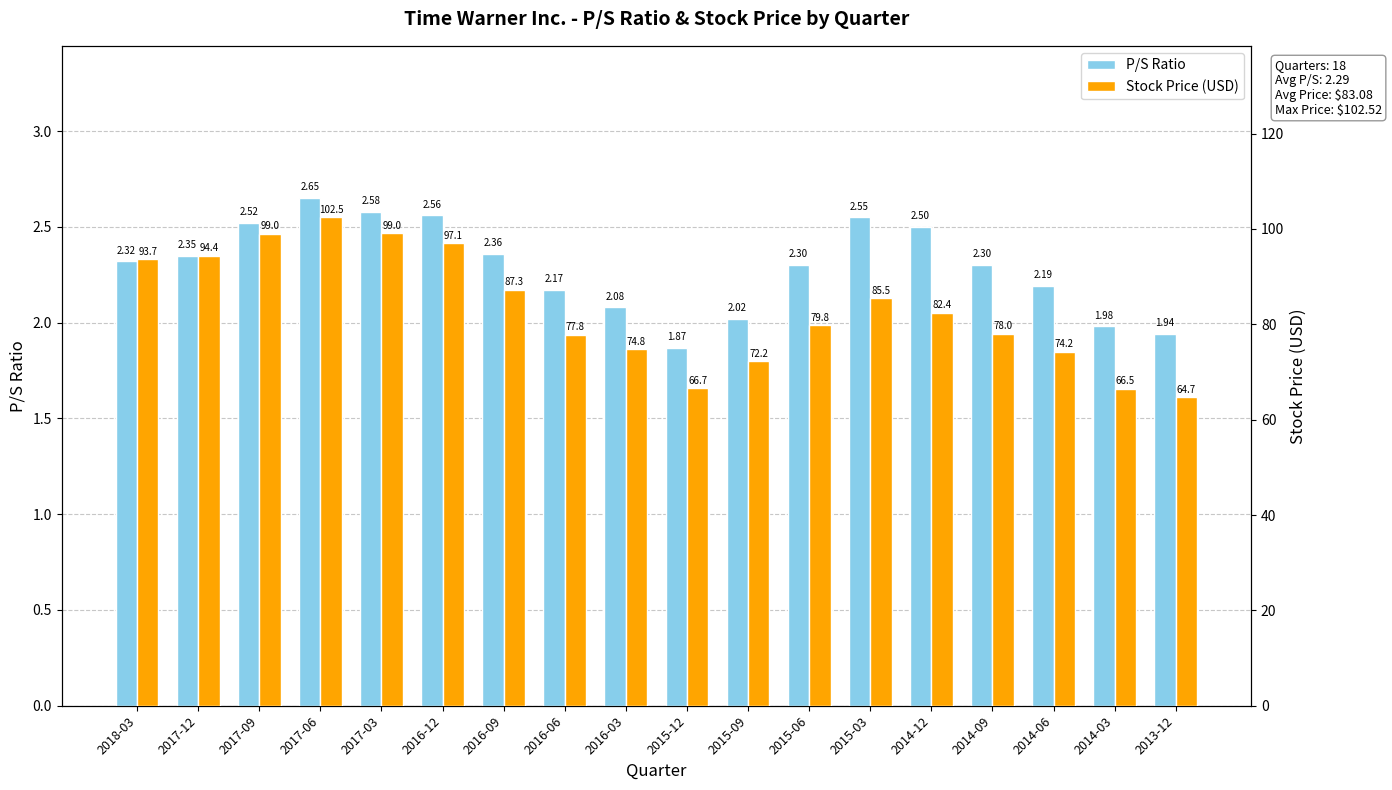

What position from the right is 2014-06?

3